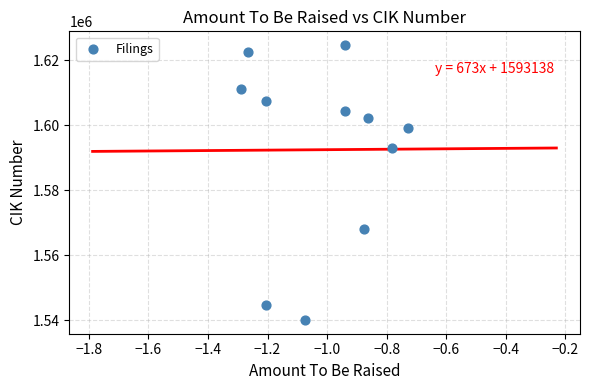

What is the range of Y values (max minus min)?

84536